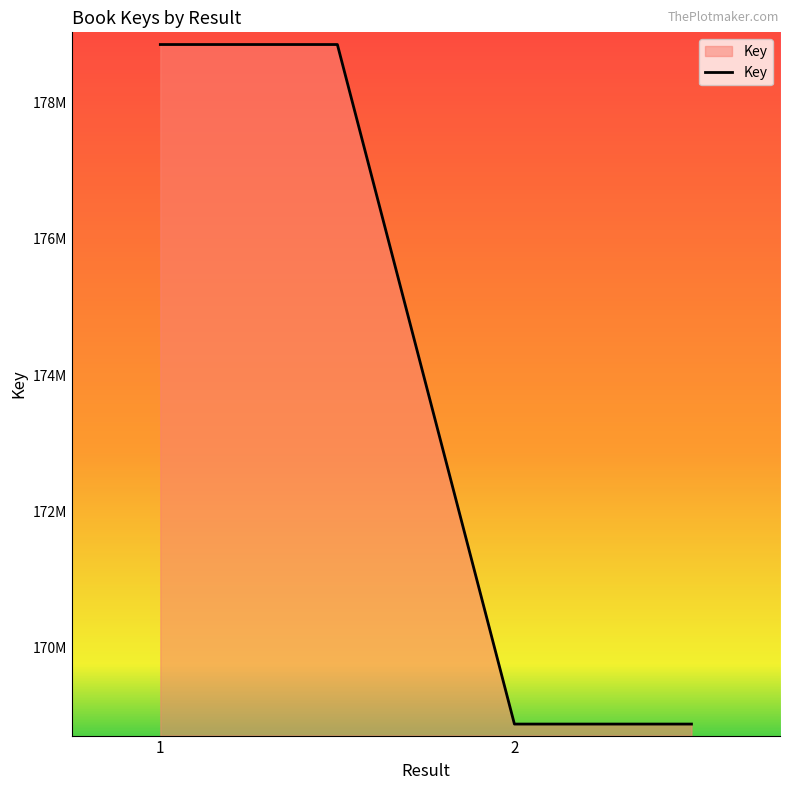

Reading left to right, what are all the values shown in this chart?

178851316	178851316	168881074	168881074